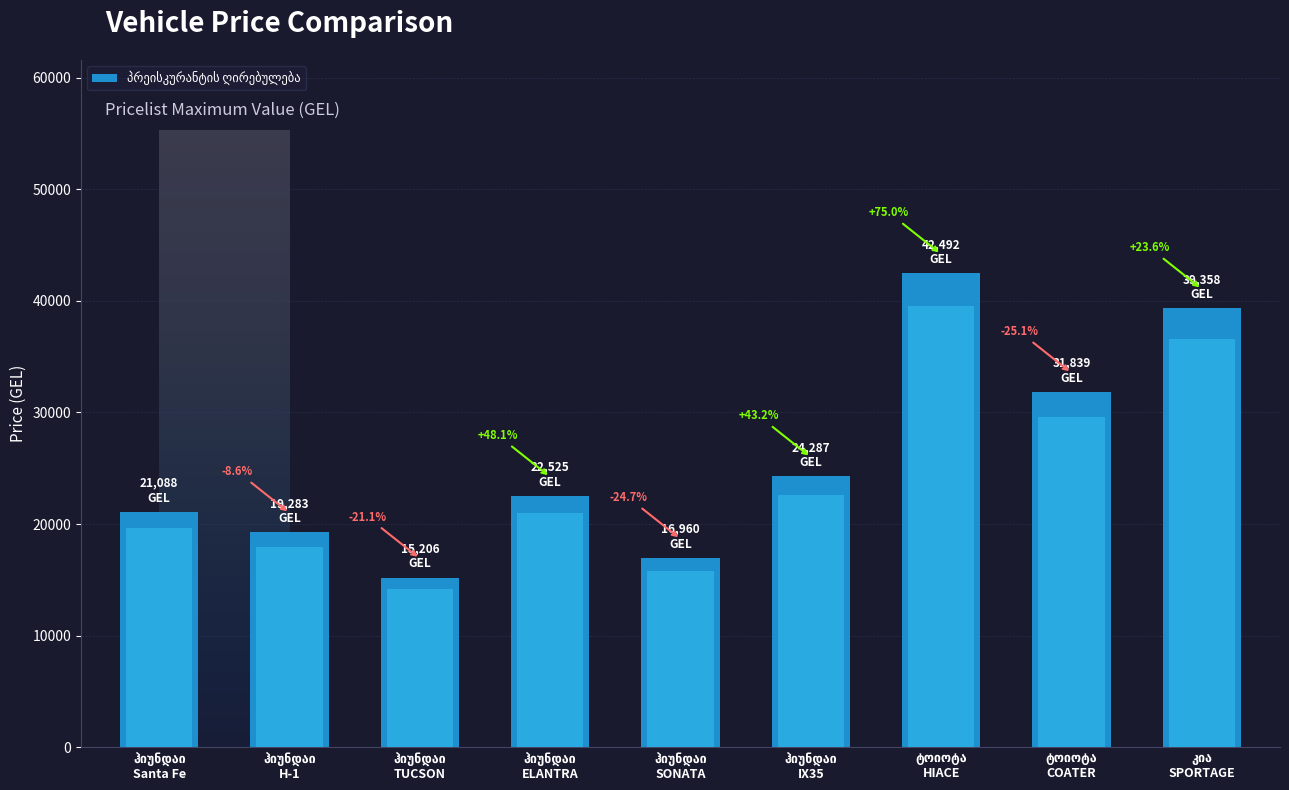

Reading left to right, transcribe all the data shown in this chart.

ჰიუნდაი
Santa Fe=21087.7	ჰიუნდაი
H-1=19283.0	ჰიუნდაი
TUCSON=15205.6	ჰიუნდაი
ELANTRA=22524.8	ჰიუნდაი
SONATA=16959.5	ჰიუნდაი
IX35=24286.6	ტოიოტა
HIACE=42491.9	ტოიოტა
COATER=31839.2	კია
SPORTAGE=39357.8